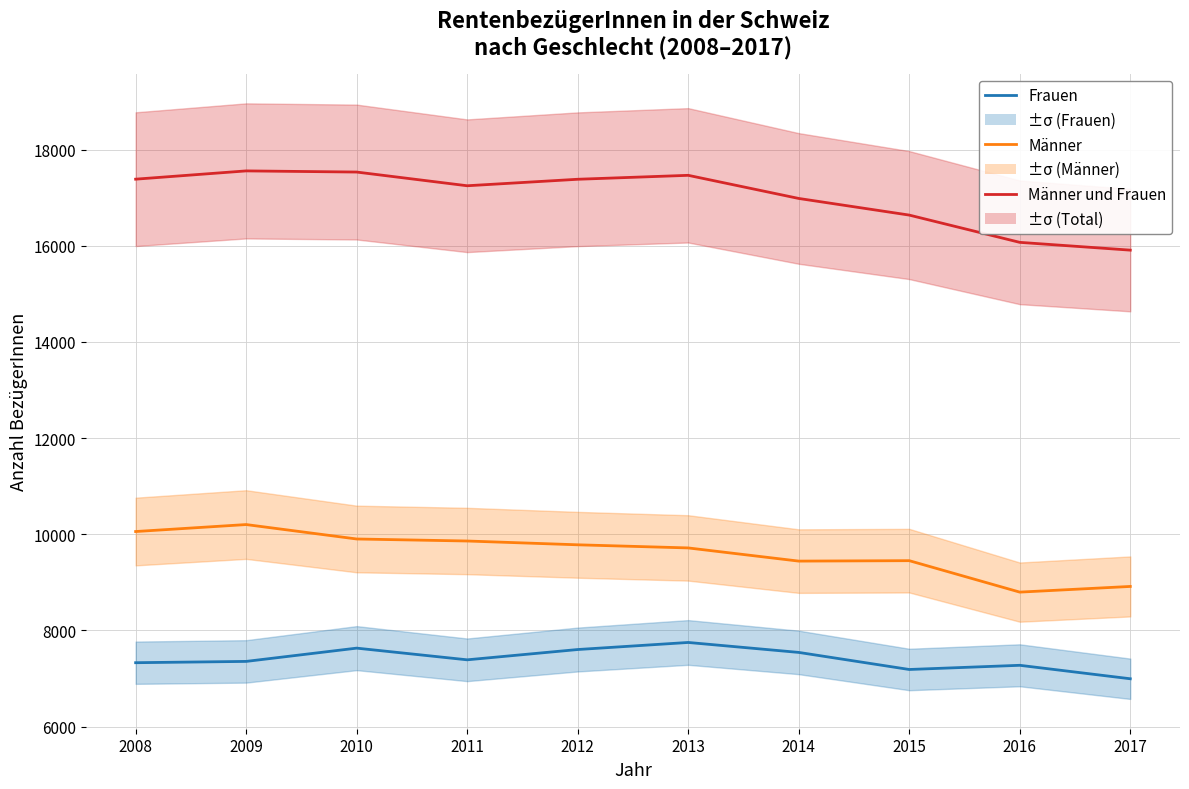

Reading right to left, list all the values displayed in this chart.

Männer und Frauen: 2017=15908	2016=16070	2015=16637	2014=16983	2013=17464	2012=17382	2011=17247	2010=17532	2009=17556	2008=17384
Männer: 2017=8914	2016=8796	2015=9450	2014=9441	2013=9715	2012=9780	2011=9859	2010=9901	2009=10201	2008=10056
Frauen: 2017=6994	2016=7274	2015=7187	2014=7542	2013=7749	2012=7602	2011=7388	2010=7631	2009=7355	2008=7328